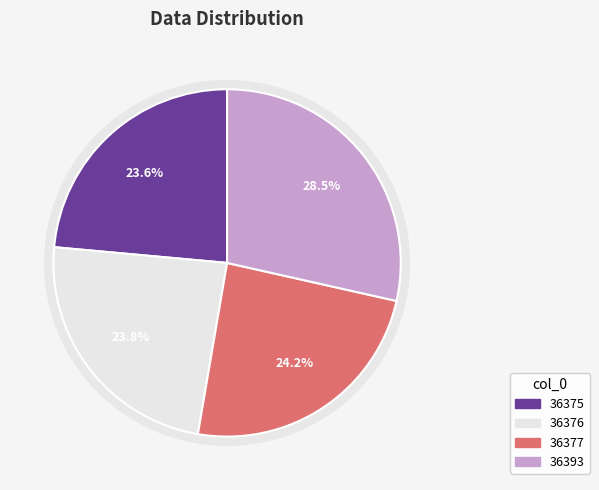

To the nearest percent, what is the difference between the 36393 and 36377 slice percentages?

4%